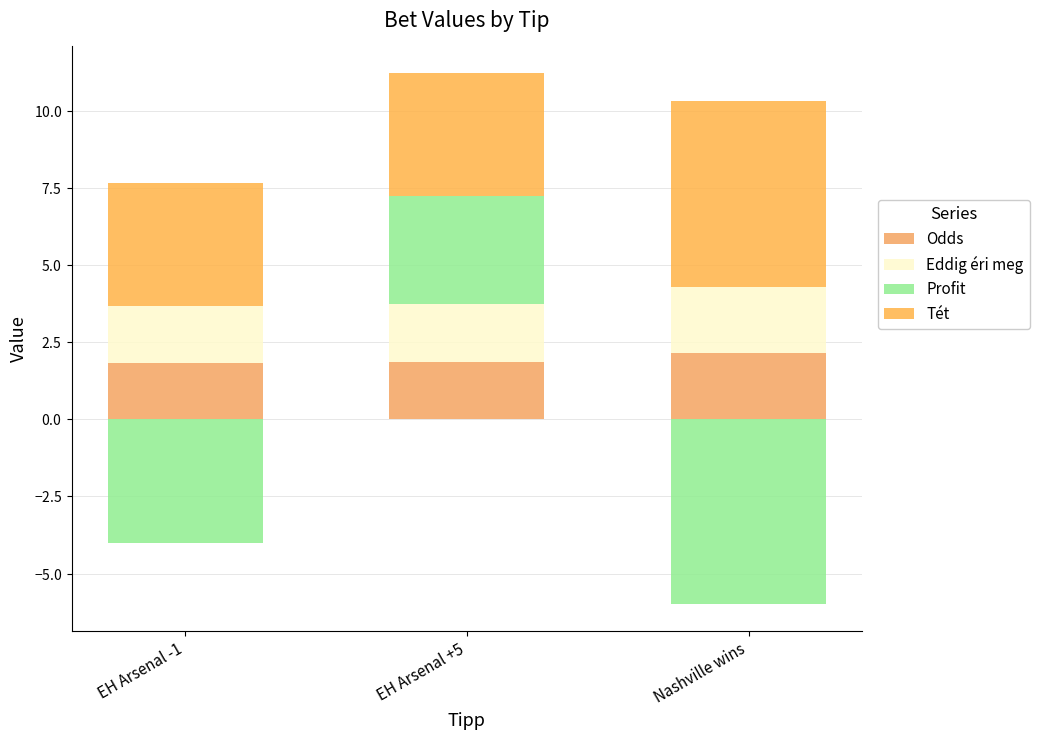

Rank the series at Nashville wins from lowest to highest value.

Profit, Odds, Eddig éri meg, Tét